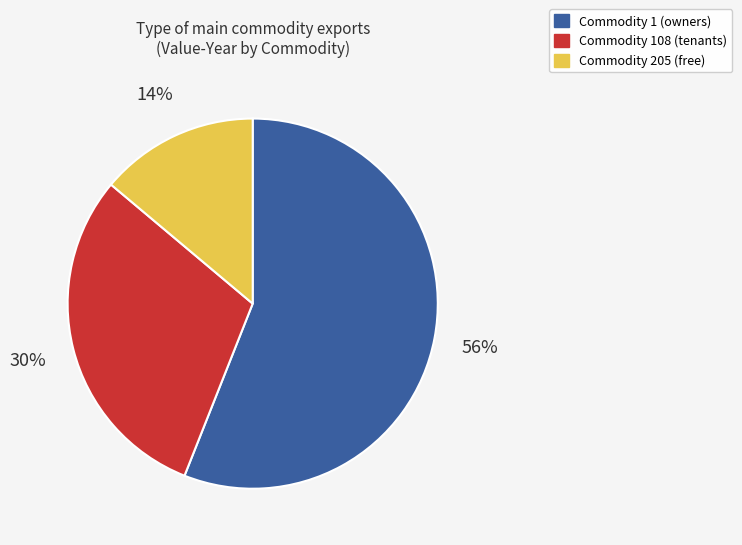

Is there any slice that represents more than half of the pie?

Yes